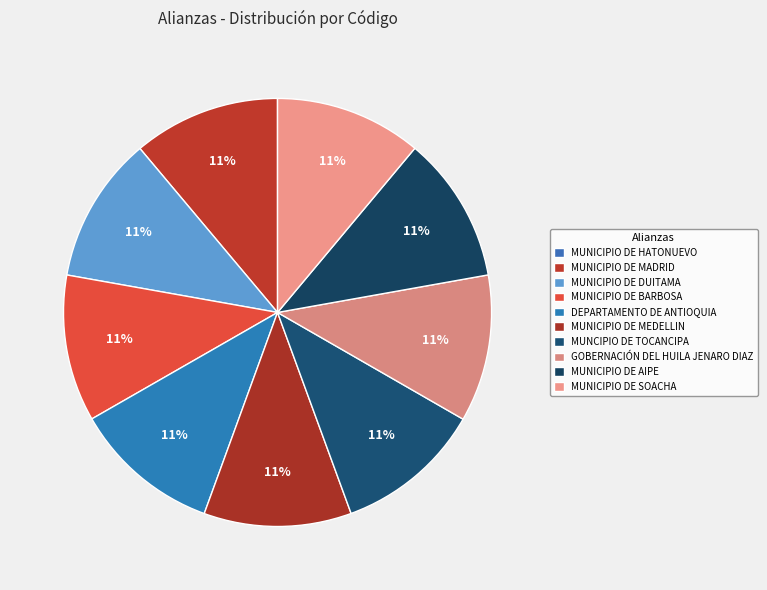

To the nearest percent, what is the difference between the largest and smallest slice percentages?

11%